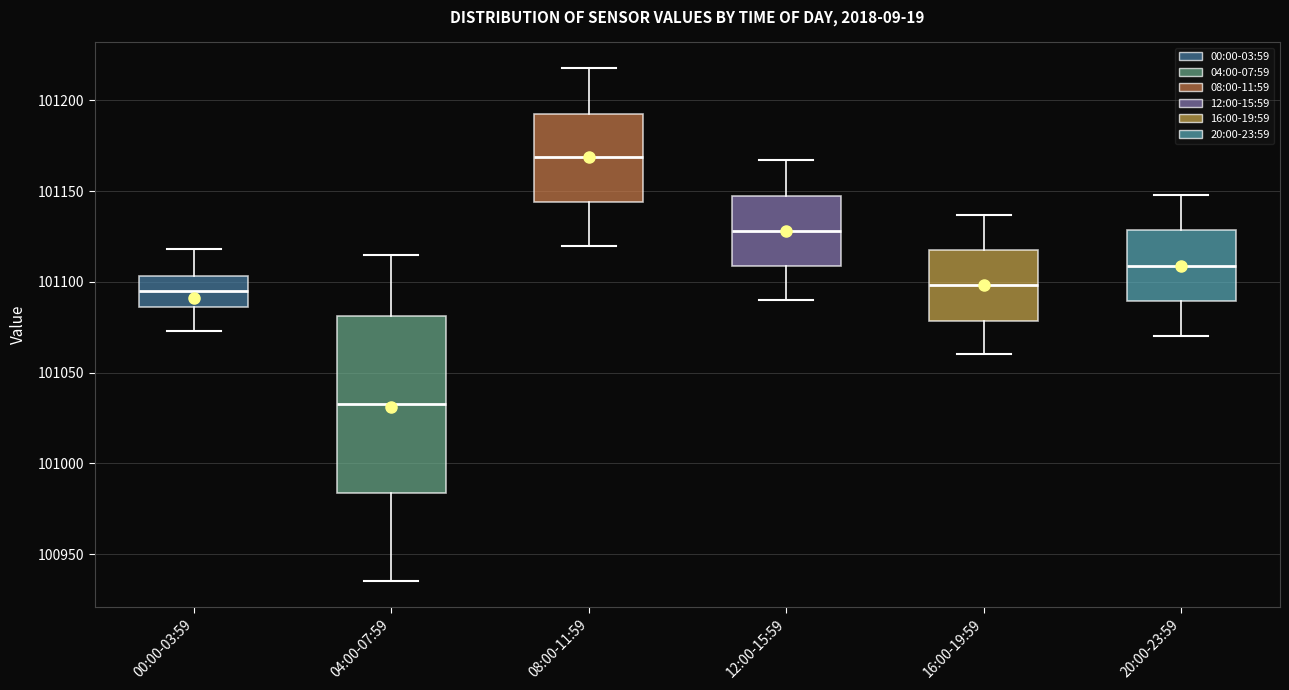

Which box's median line is the highest?

08:00-11:59